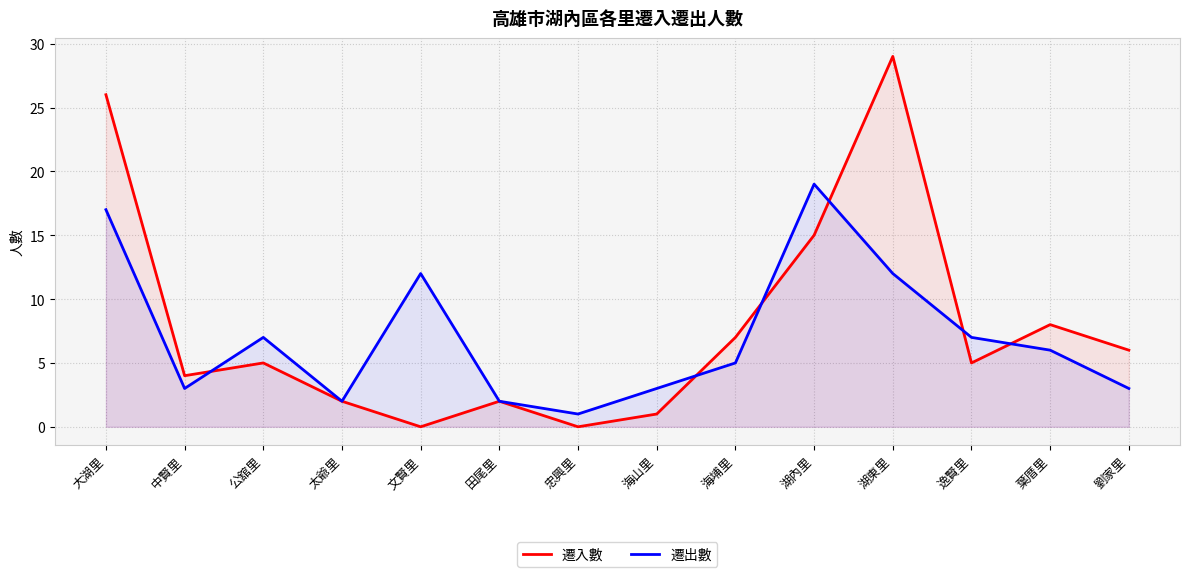

Rank the series by their average value, from highest to lowest.

遷入數, 遷出數